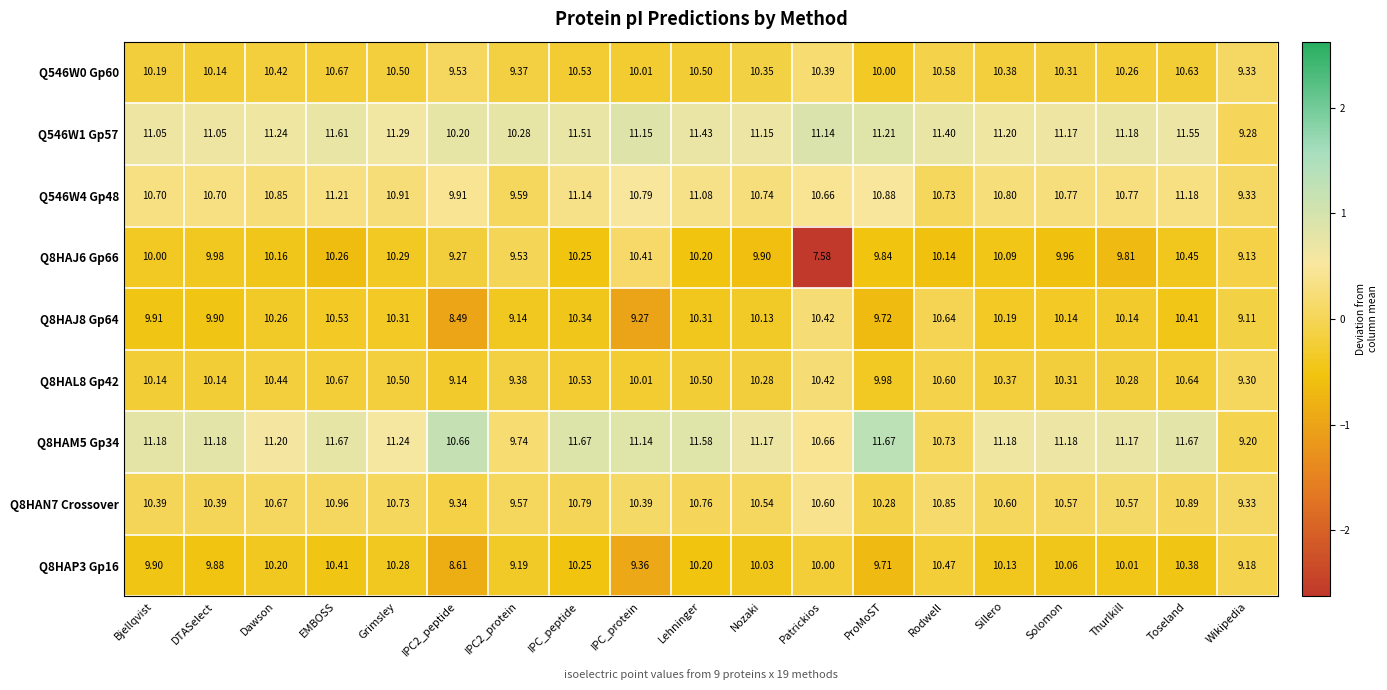

Is the value of Q8HAM5 Gp34 at Toseland greater than the value of Q8HAP3 Gp16 at Lehninger?

Yes